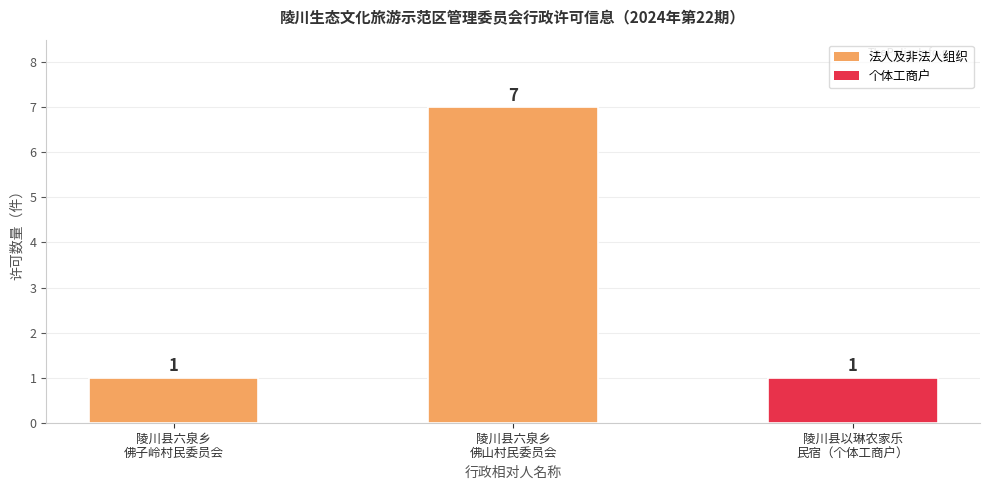

What position from the left is 陵川县以琳农家乐
民宿（个体工商户）?

3